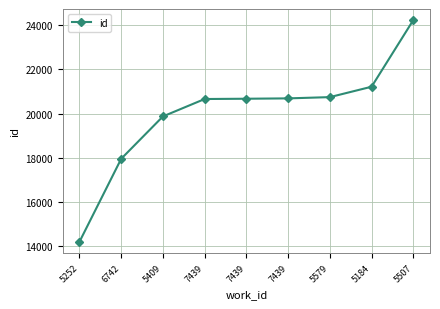

What is the value of the 2nd point from the left?

17947